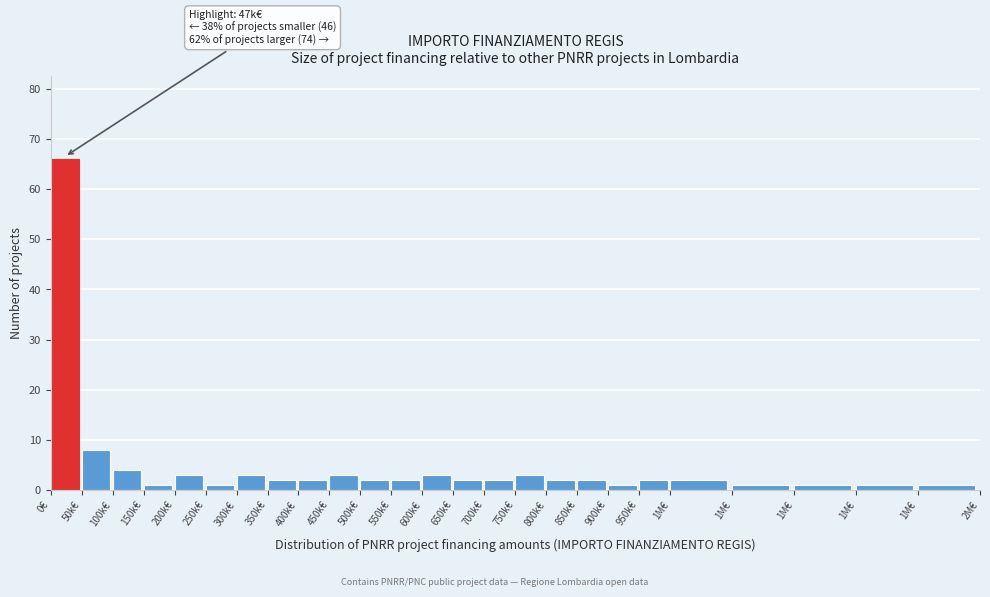

How many distinct data groups are displayed?

1